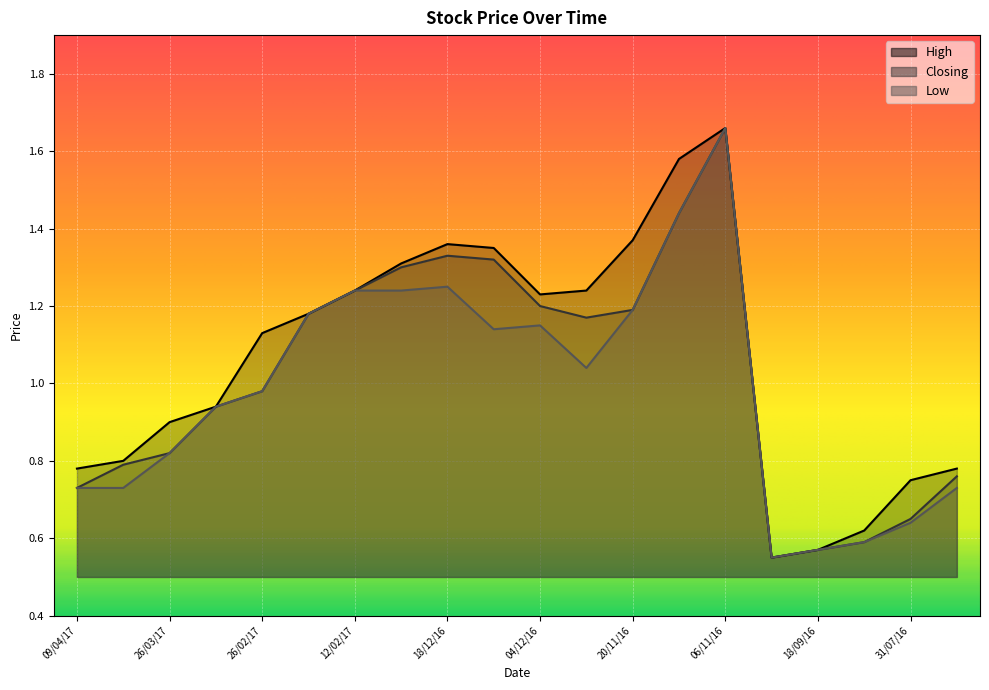

What is the average value of the High series?

1.1